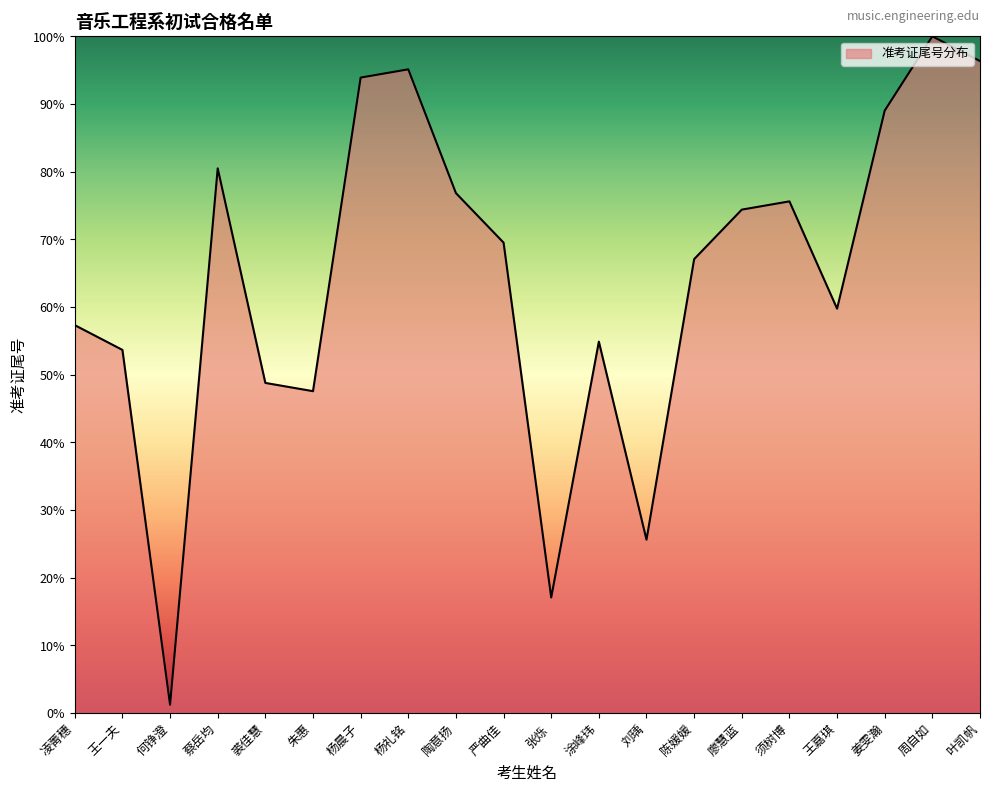

At which label is the value closest to 50?

裘佳慧